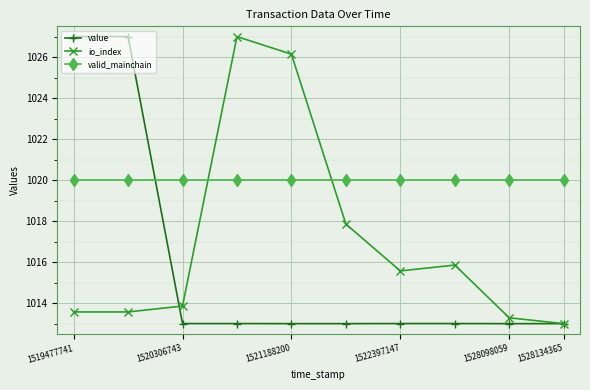

What is the minimum value shown in the chart?

1013.0